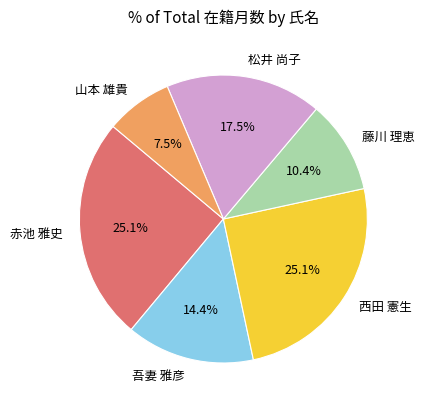

What is the total percentage of 赤池 雅史 and 吾妻 雅彦?

39.5%